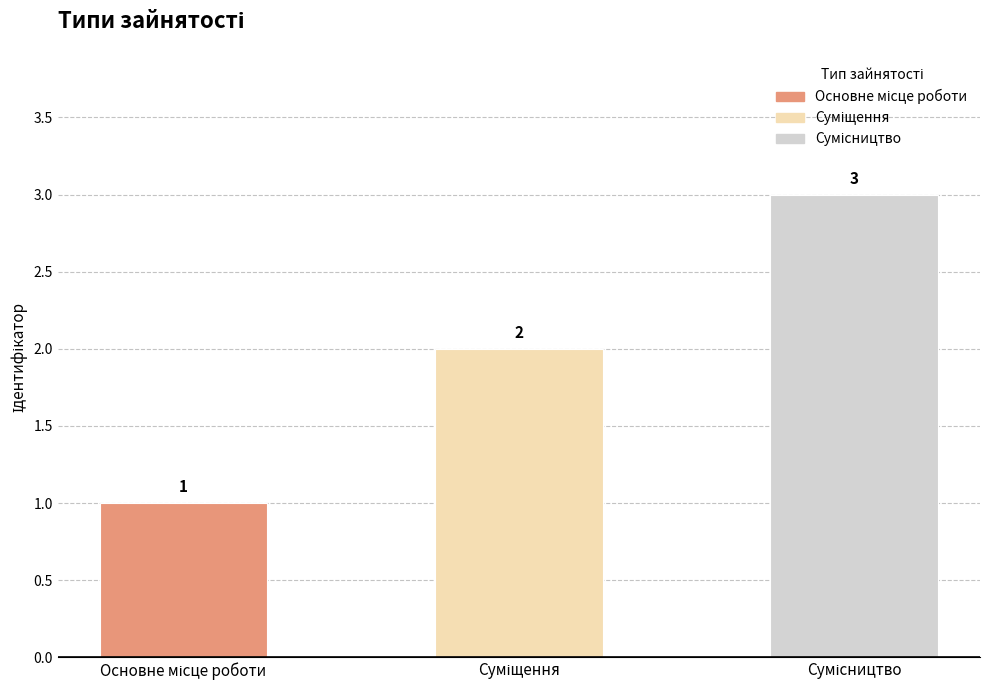

What is the sum of all values?

6